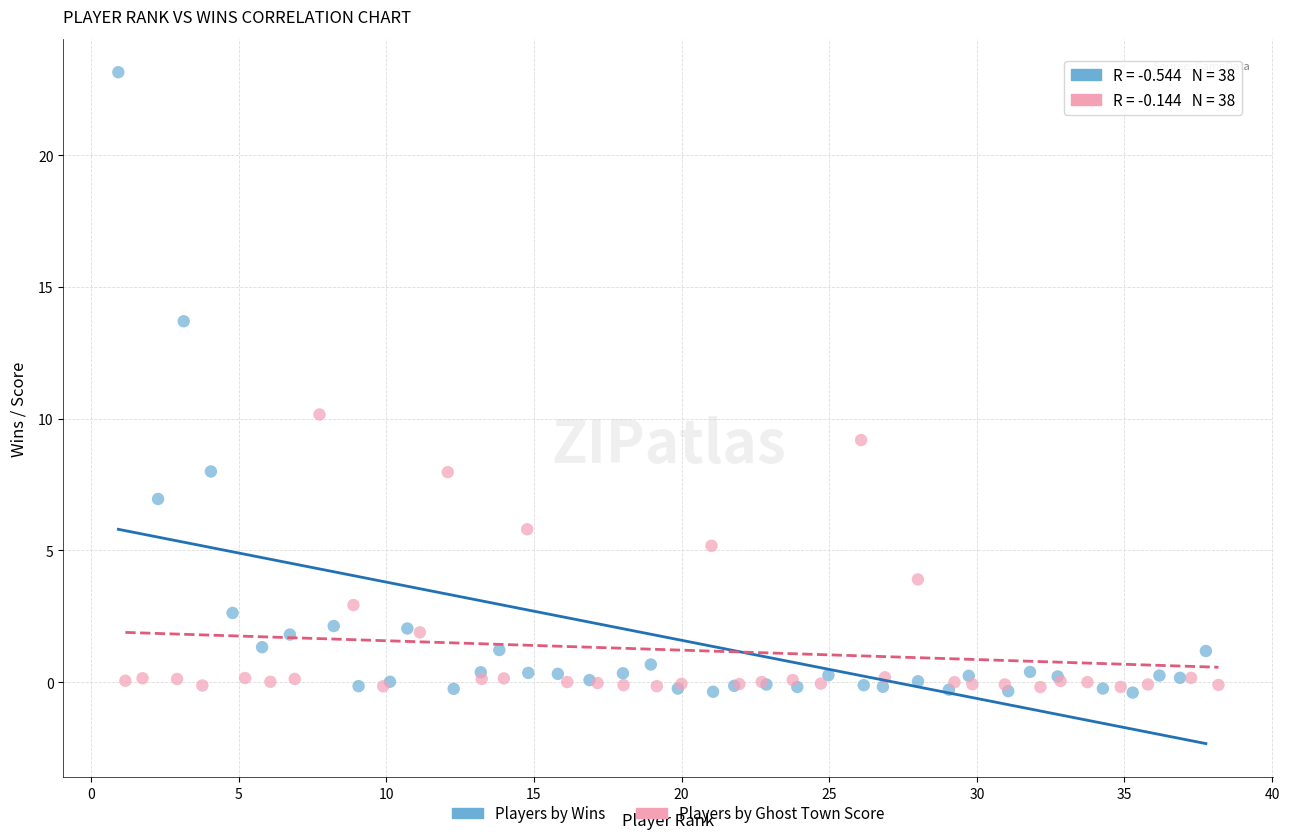

What are all the series names shown in the legend?

Players by Wins, Players by Ghost Town Score